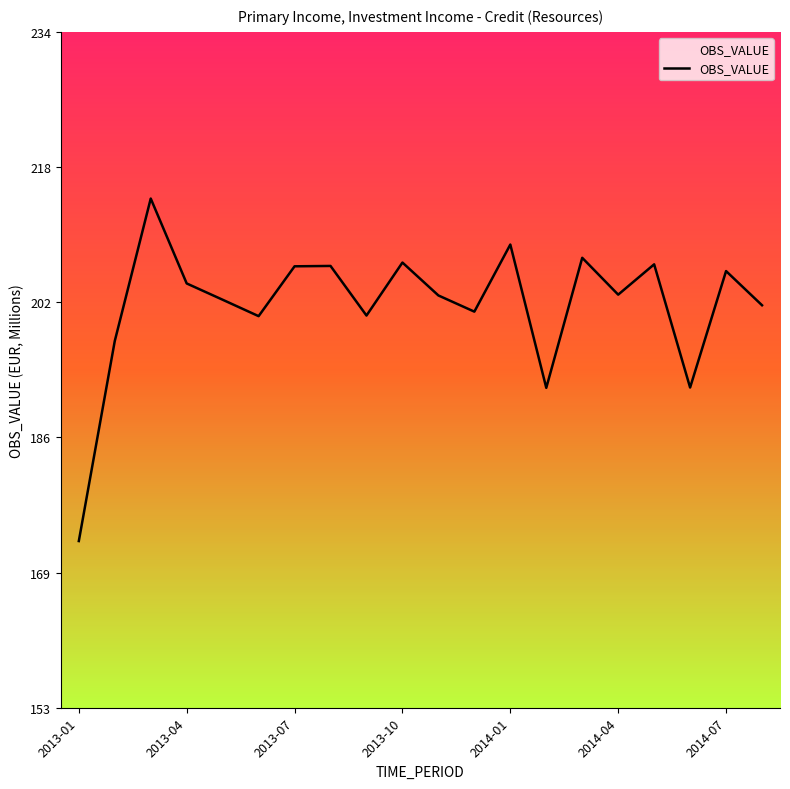

What is the smallest value displayed?

173.2